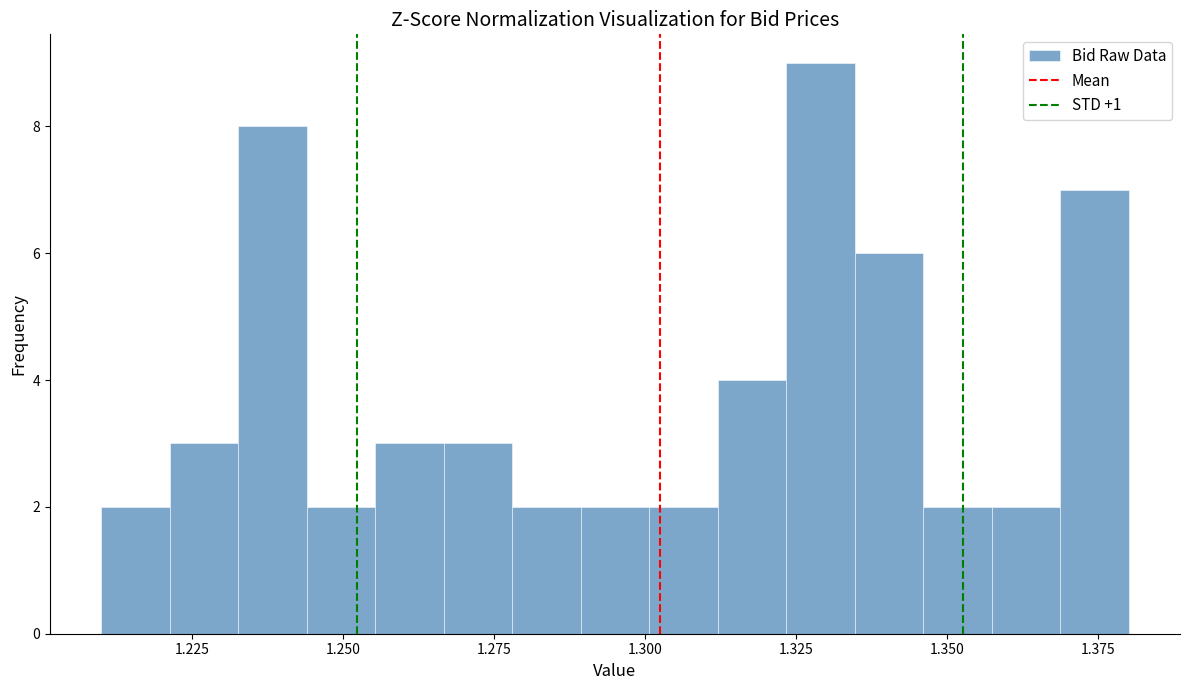

Around what value on the x-axis is the tallest bar? Give the approximate position of its centre, as read against the axis.

1.330